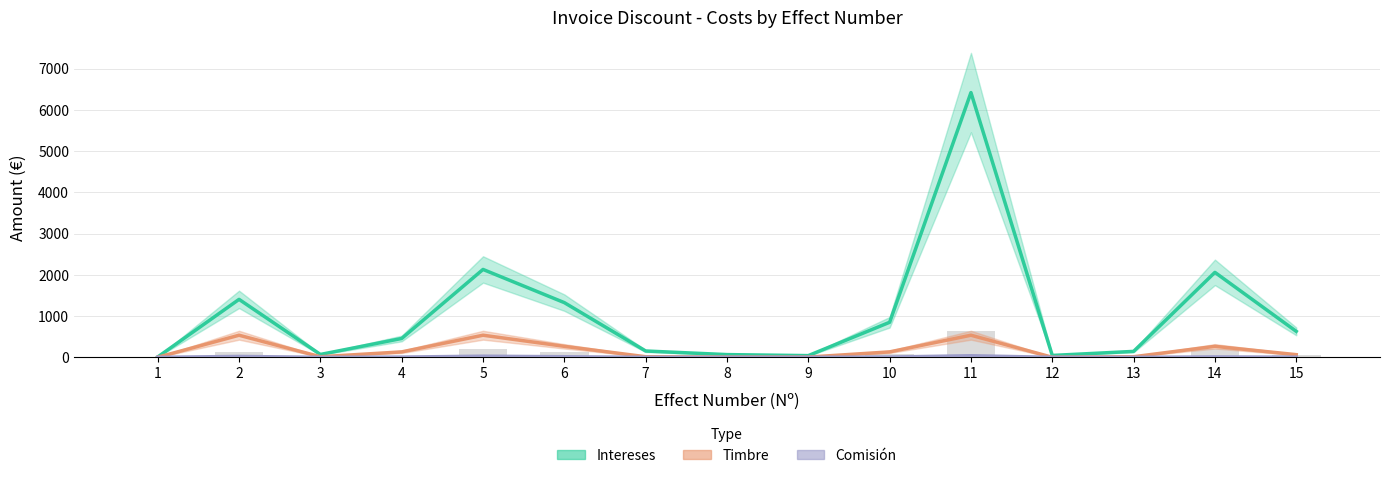

The value of TIMBRE at 14 is 269.2. True or false?

True